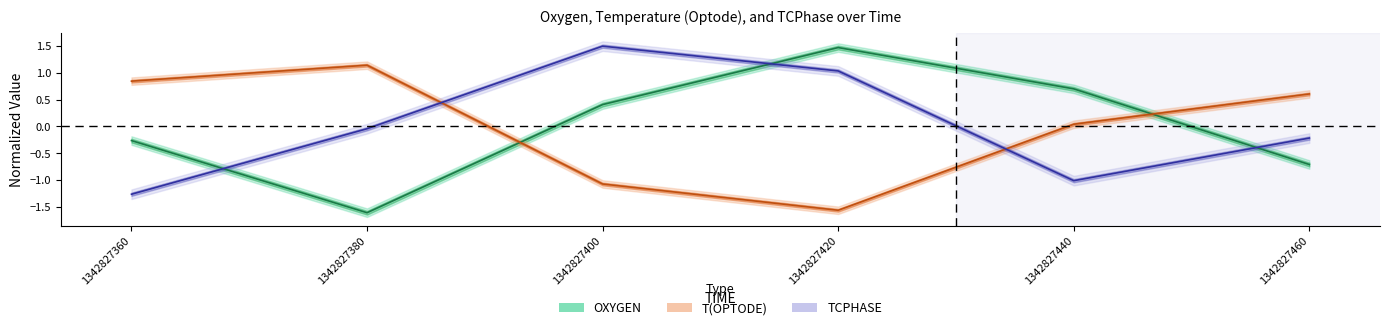

Where does the T(OPTODE) series first go above 0?

1342827360